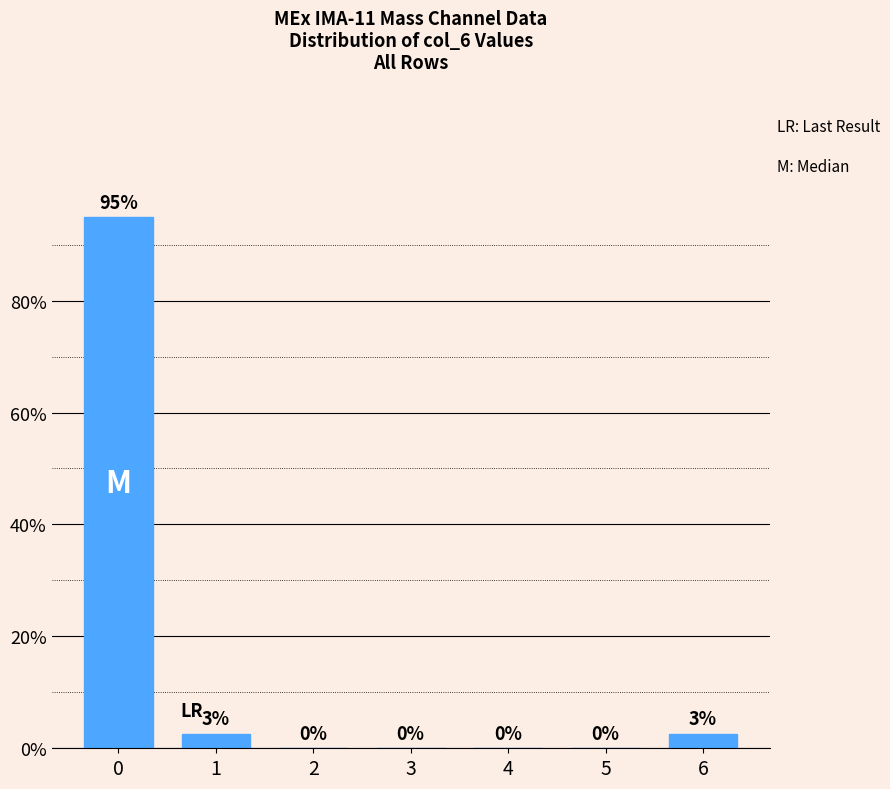

Is it true that the value at 5 is 0.0?

True